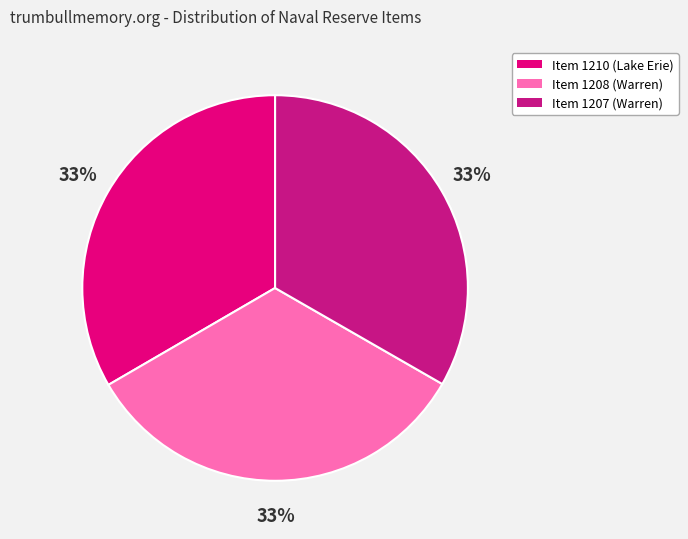

Which category has the biggest portion of the pie?

Item 1210 (Lake Erie)